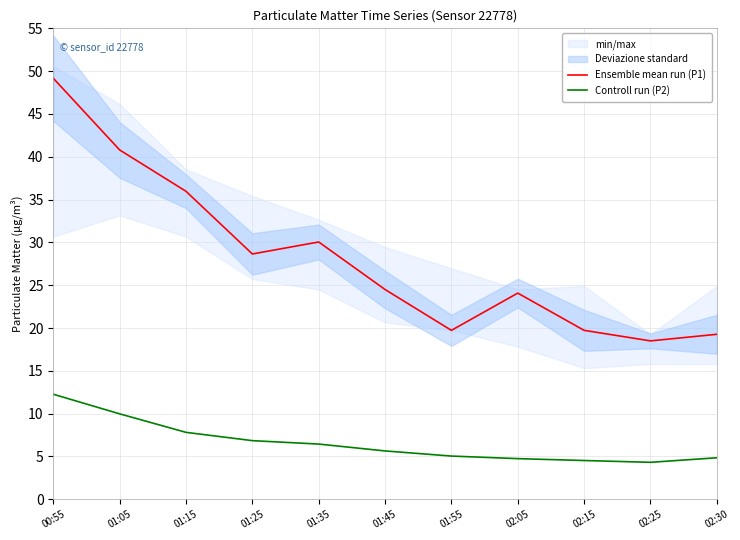

True or false: Ensemble mean run (P1) has a value of 28.6 at 01:25.

True